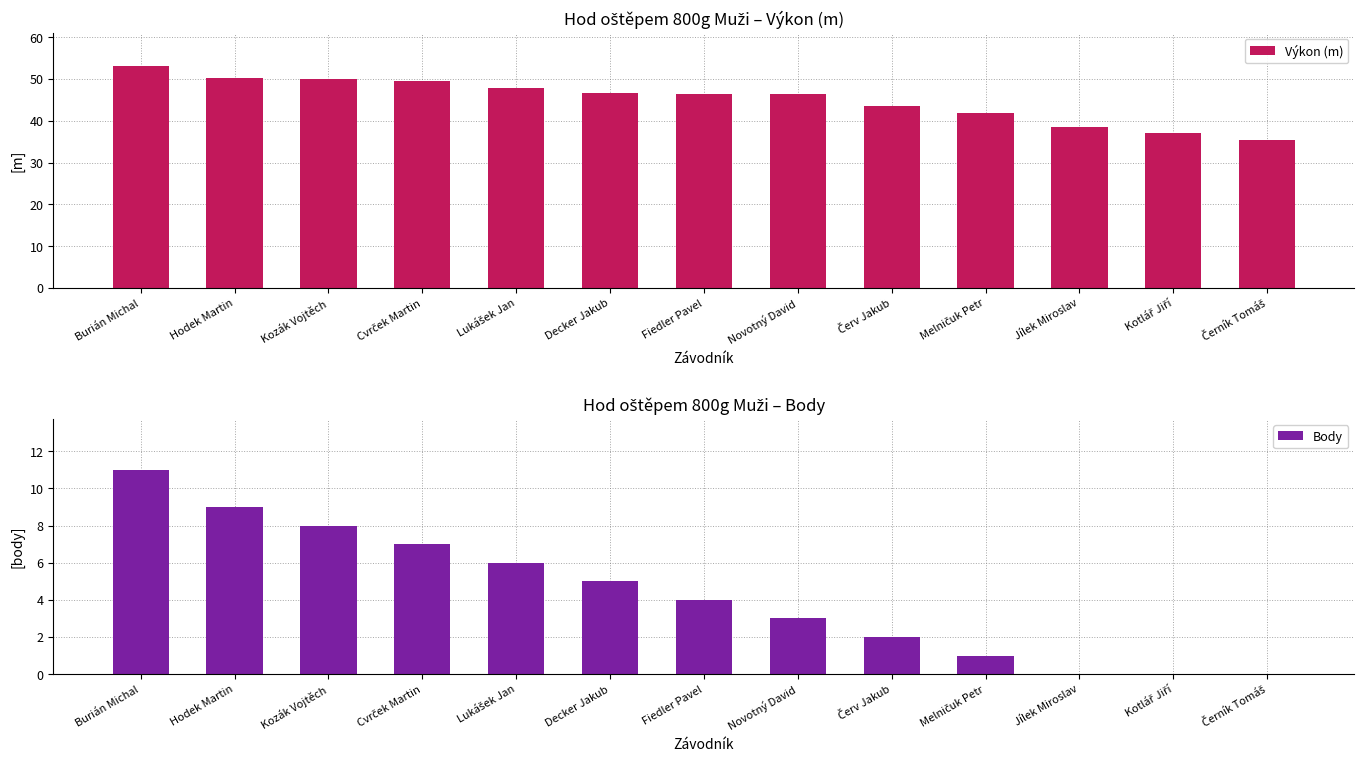

Which series has the largest total across all categories?

Výkon (m)